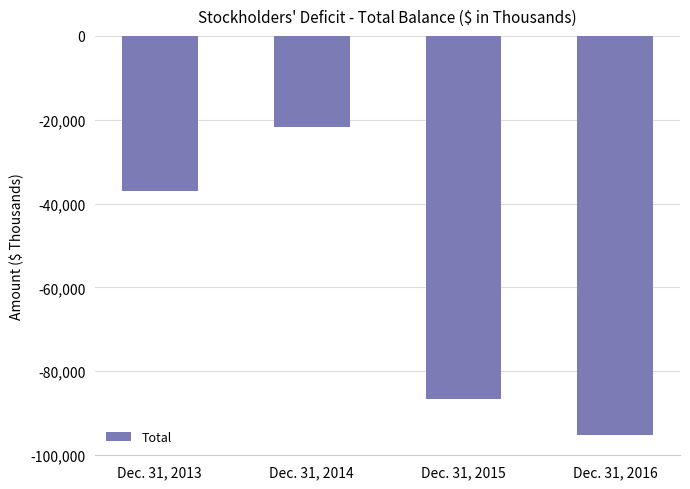

Reading left to right, what are all the values shown in this chart?

-36896	-21694	-86610	-95273